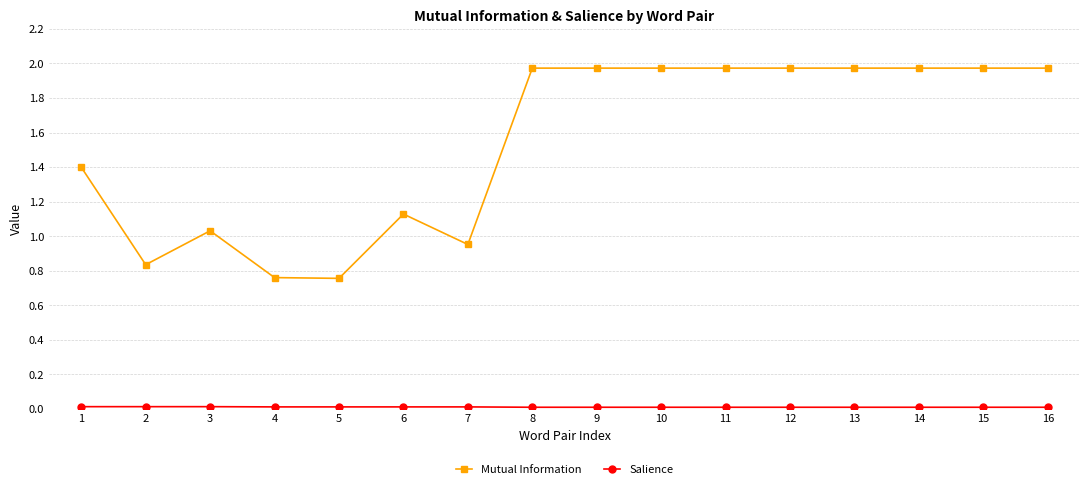

Which series has the largest total across all categories?

Mutual Information